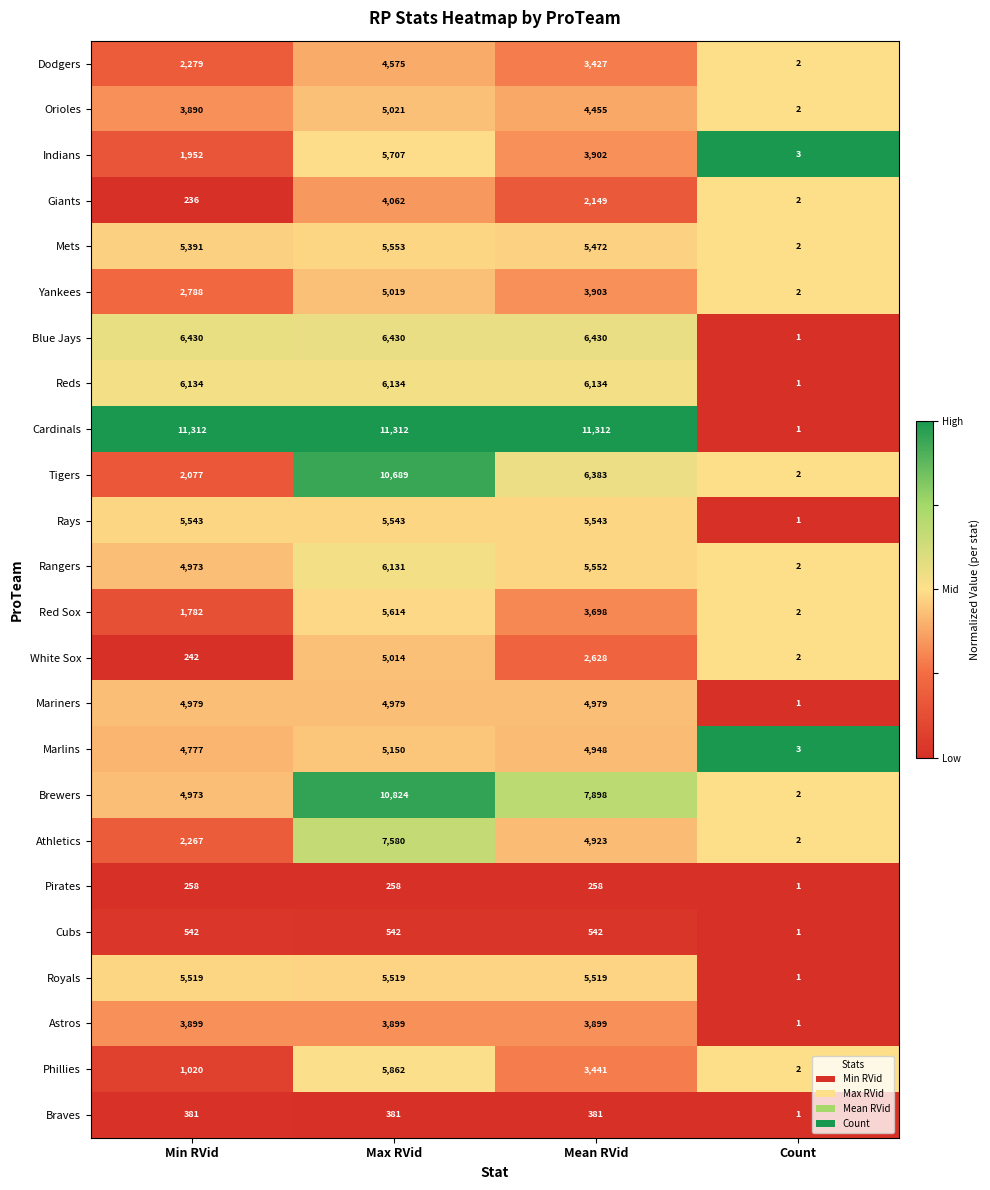

Rank the series by their maximum value, from lowest to highest.

Pirates, Braves, Cubs, Astros, Giants, Dodgers, Mariners, White Sox, Yankees, Orioles, Marlins, Royals, Rays, Mets, Red Sox, Indians, Phillies, Rangers, Reds, Blue Jays, Athletics, Tigers, Brewers, Cardinals